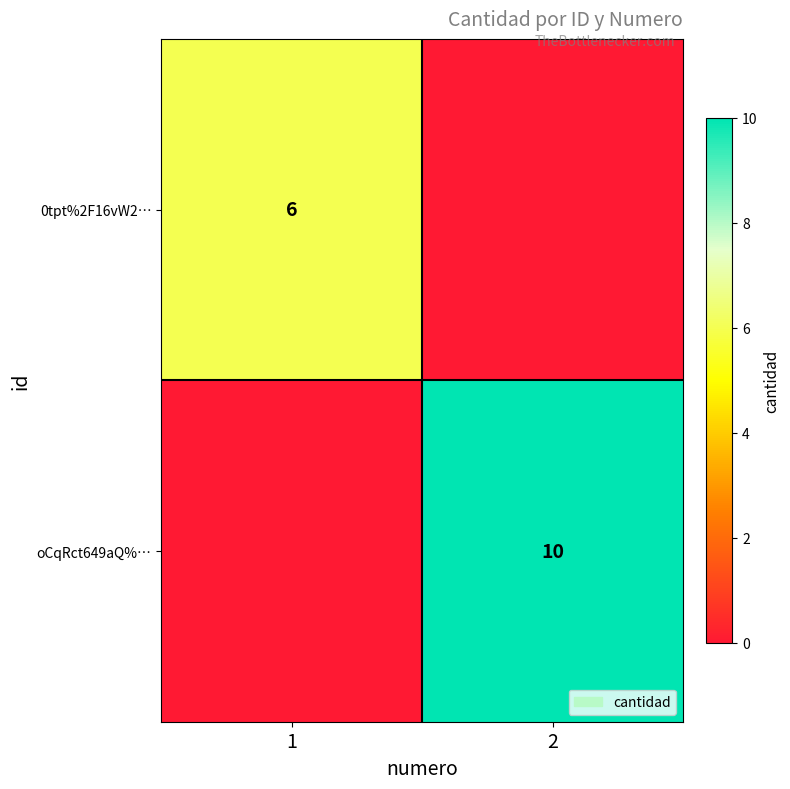

The oCqRct649aQ%… series shows 10 at 2. True or false?

True